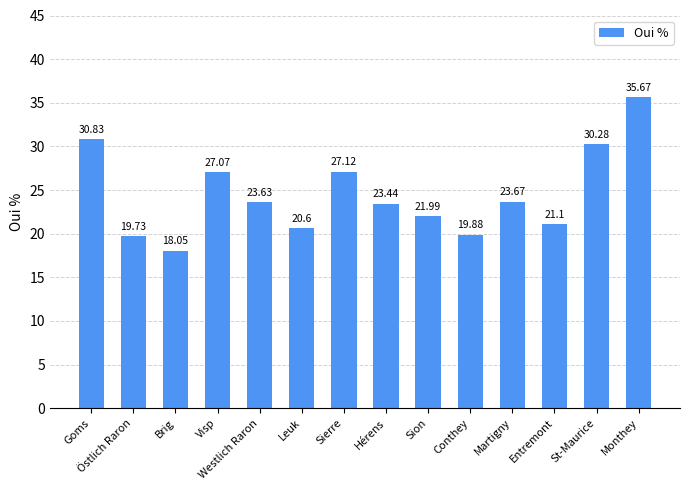

How many bars are there in total?

14